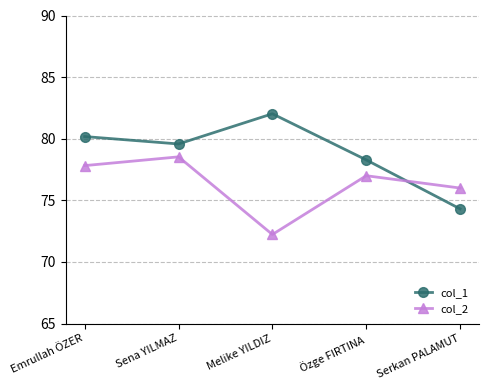

What is the approximate value of col_1 at Sena YILMAZ?

79.6